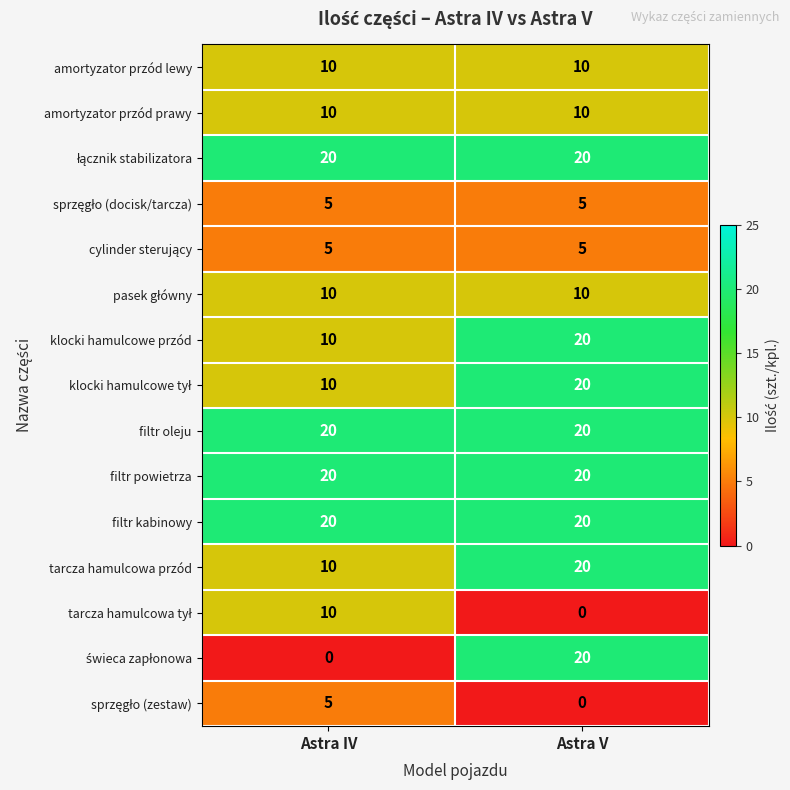

What is the greatest value displayed?

20